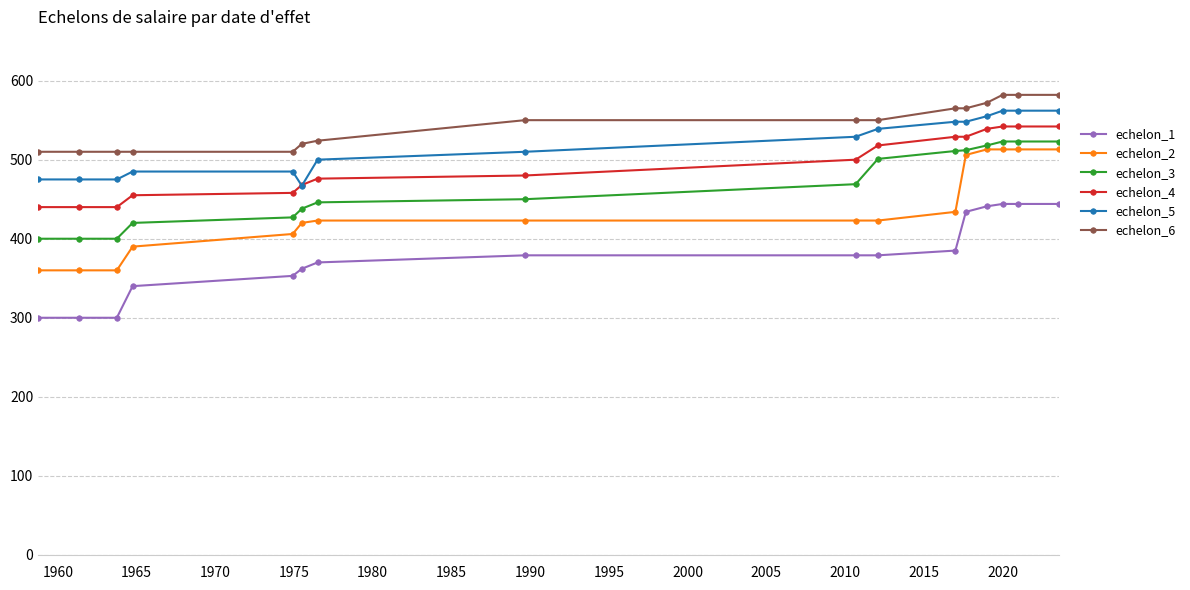

What is the greatest value displayed?

582